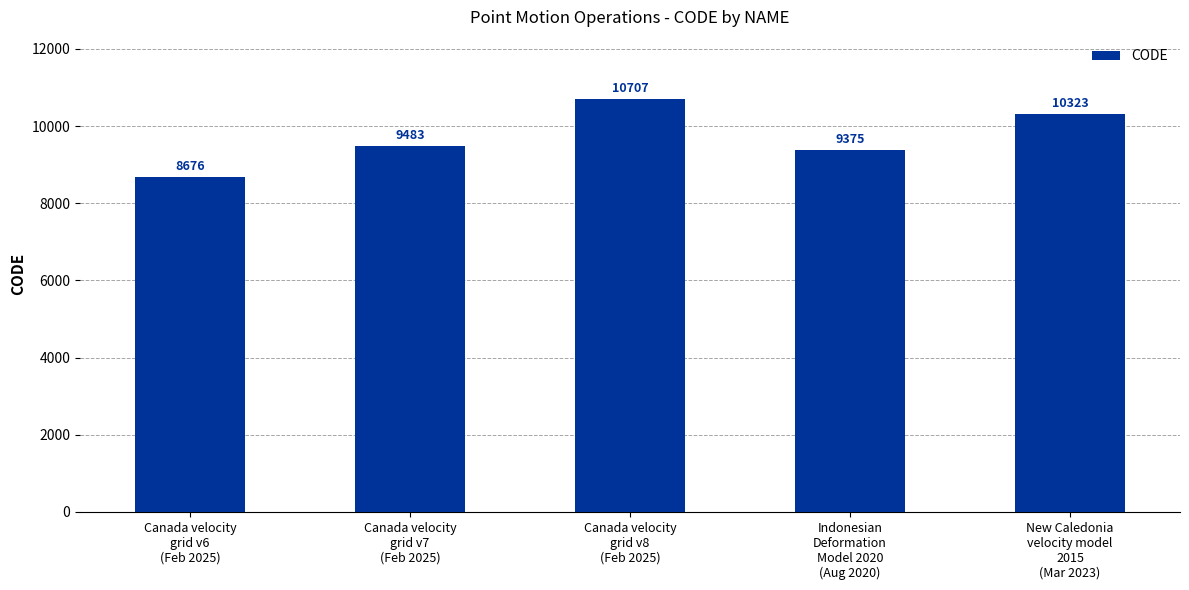

List the labels in order of value, largest first.

Canada velocity
grid v8
(Feb 2025), New Caledonia
velocity model
2015
(Mar 2023), Canada velocity
grid v7
(Feb 2025), Indonesian
Deformation
Model 2020
(Aug 2020), Canada velocity
grid v6
(Feb 2025)